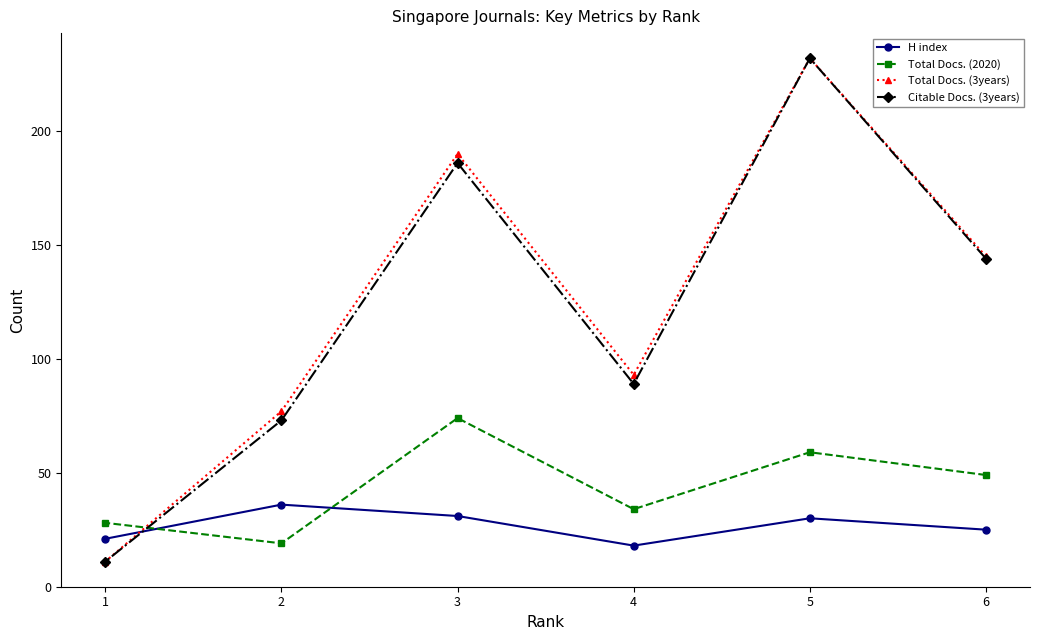

What is the total value across all series at 6?

363